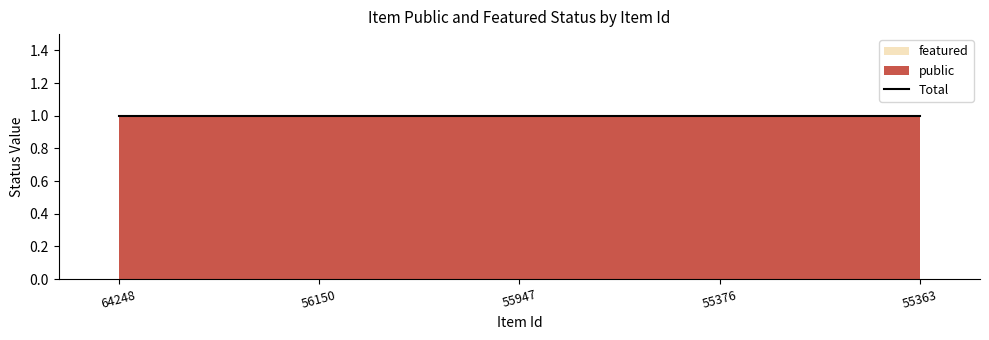

How many data points does each series have?

5